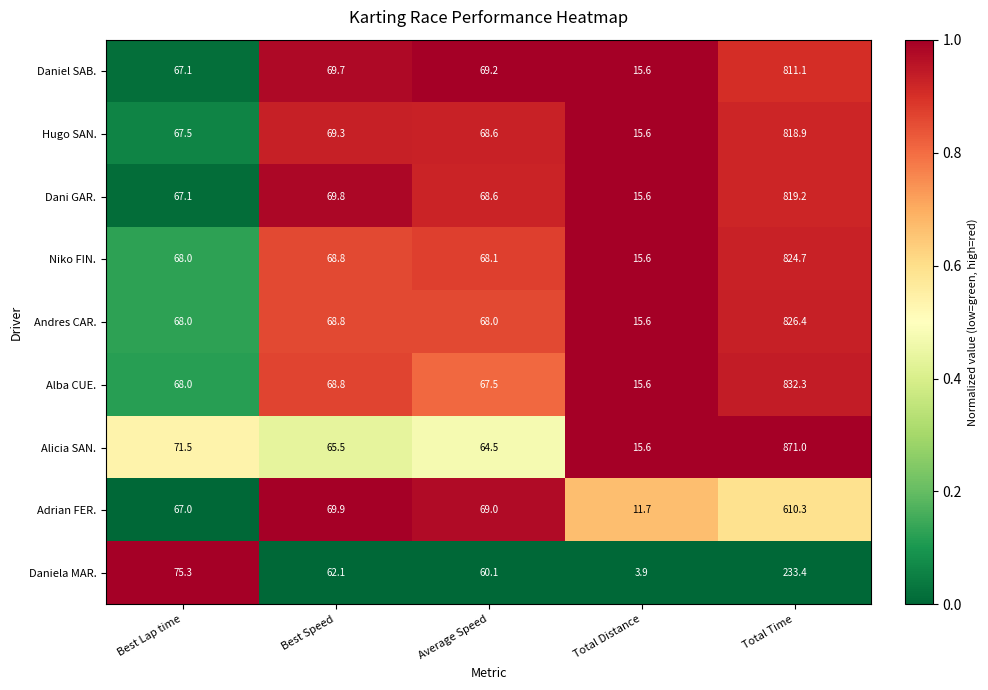

Rank the series by their maximum value, from highest to lowest.

Alicia SAN., Alba CUE., Andres CAR., Niko FIN., Dani GAR., Hugo SAN., Daniel SAB., Adrian FER., Daniela MAR.